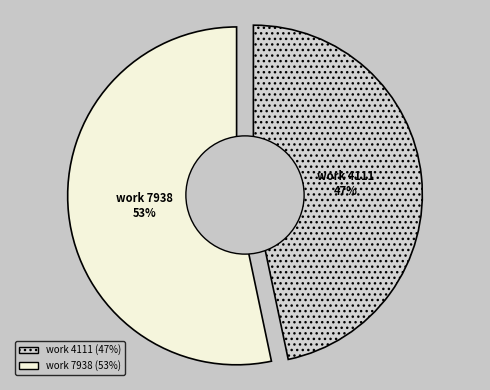

Rank the categories by value from highest to lowest.

7938, 4111